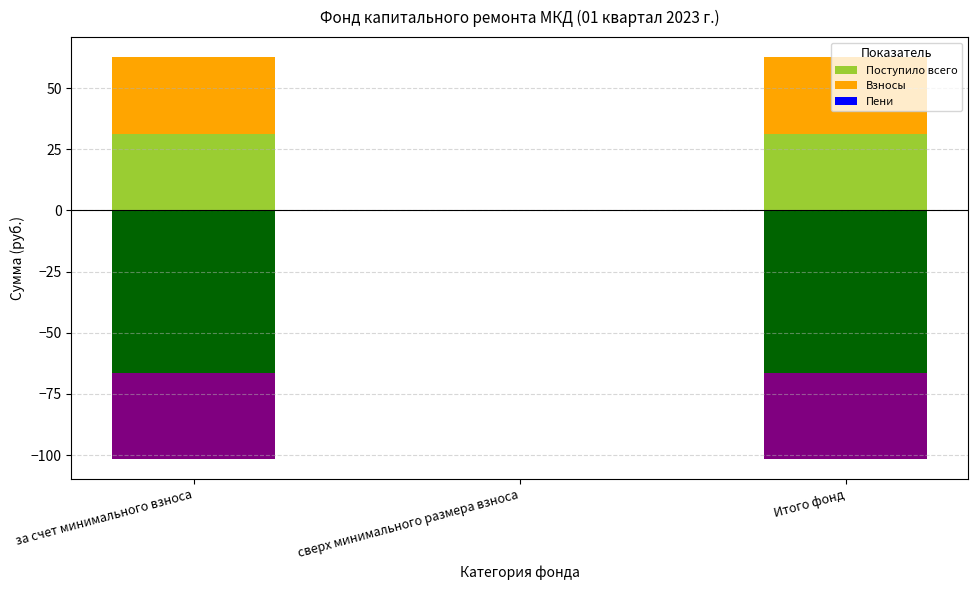

What is the label of the 2nd bar from the left?

сверх минимального размера взноса